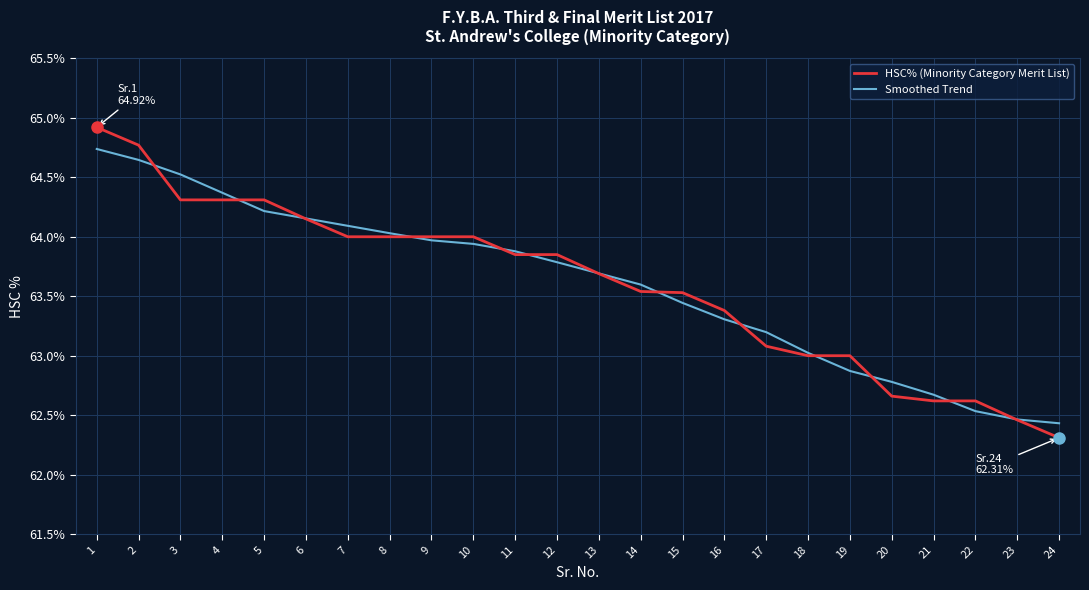

What is the difference between the highest and lowest values at 20?

0.1